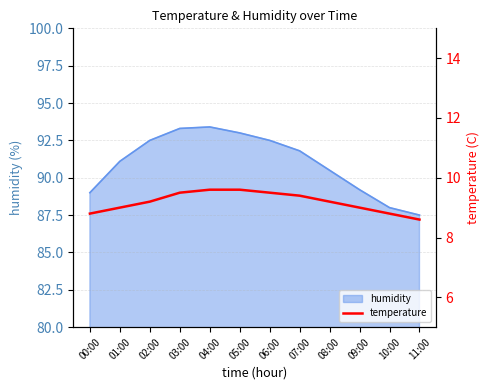

What is the minimum value for humidity?

87.5